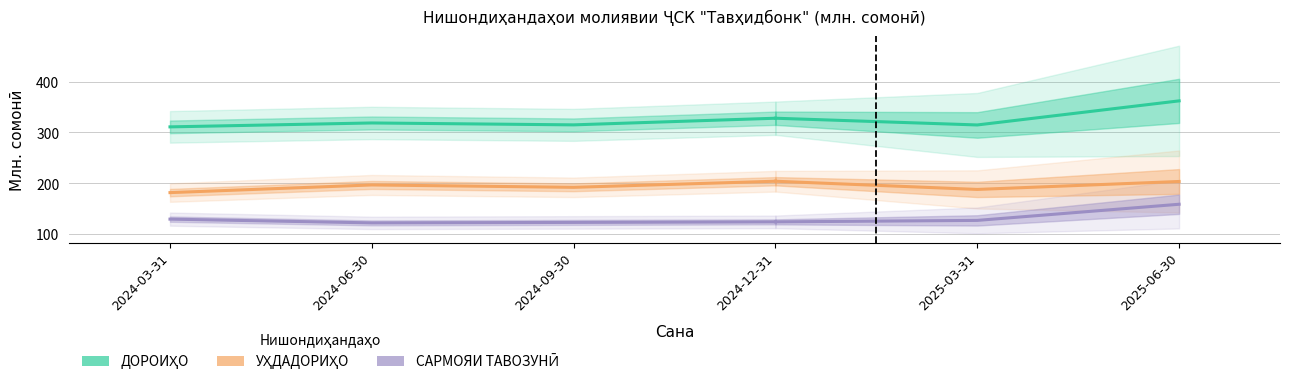

In ДОРОИҲО, how many points are higher than both neighbors (excluding endpoints)?

1